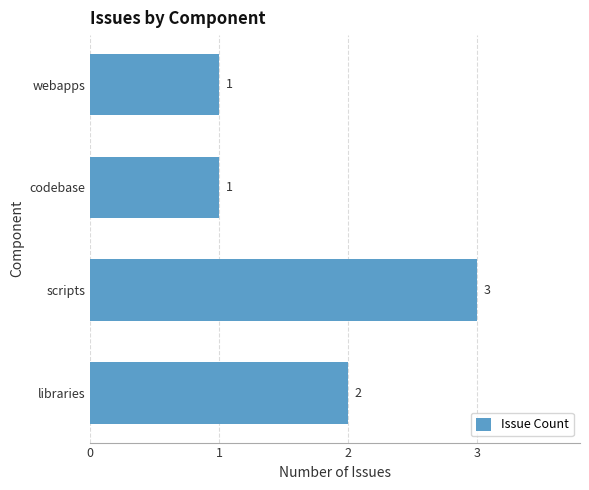

True or false: the data shows 3 at libraries.

False